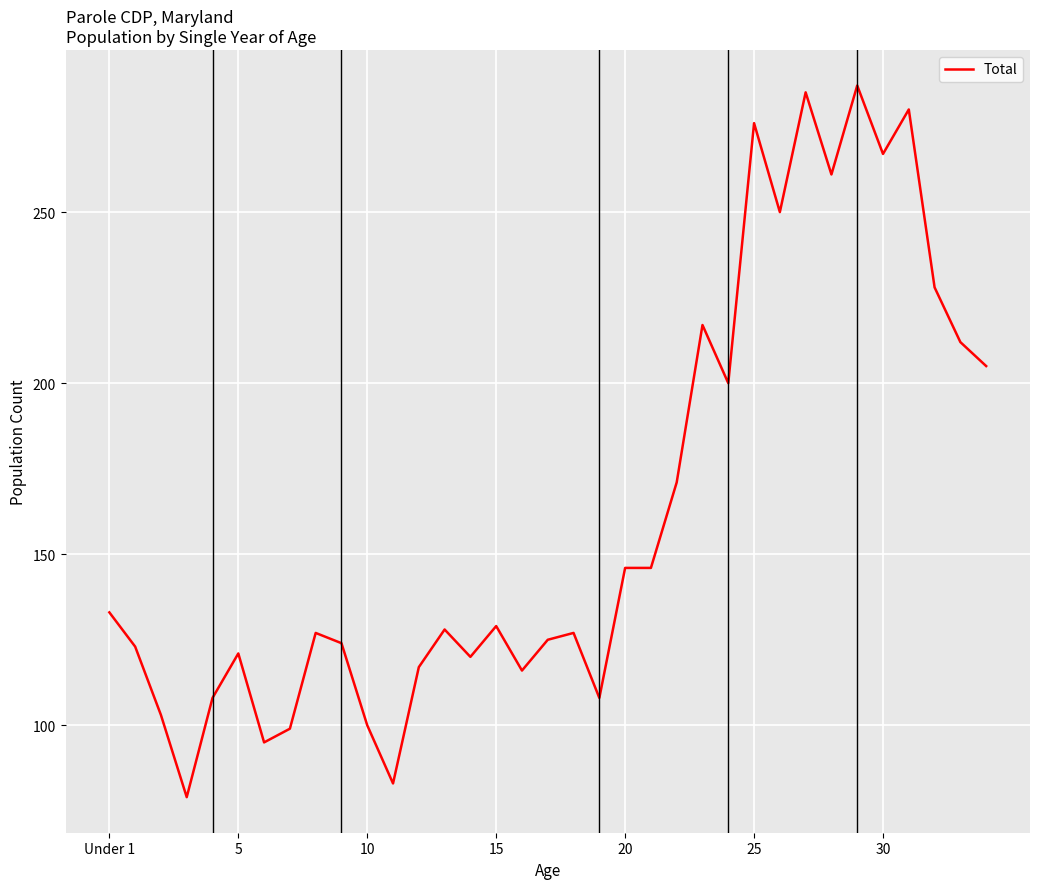

True or false: there are more than 2 points higher than both neighbors.

True